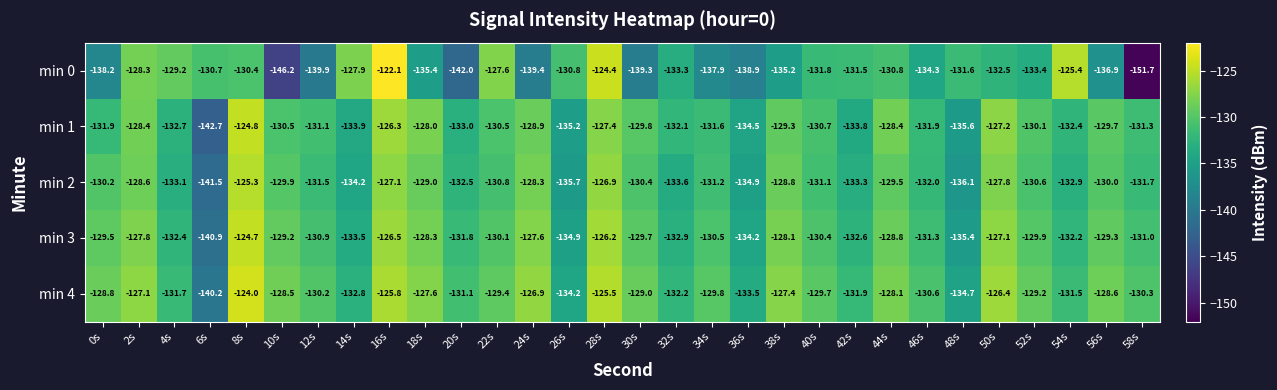

At which label does min 3 first exceed -130?

0s